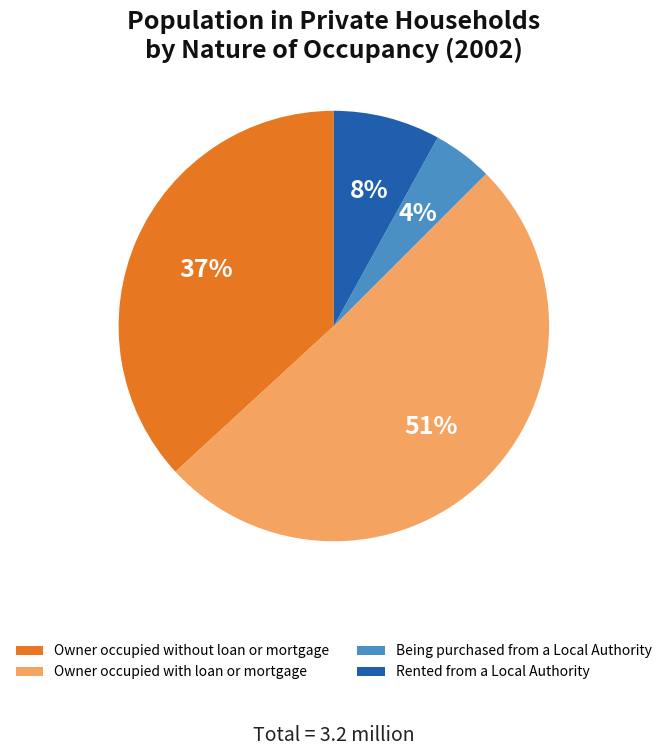

True or false: Owner occupied with loan or mortgage accounts for 57% of the total.

False